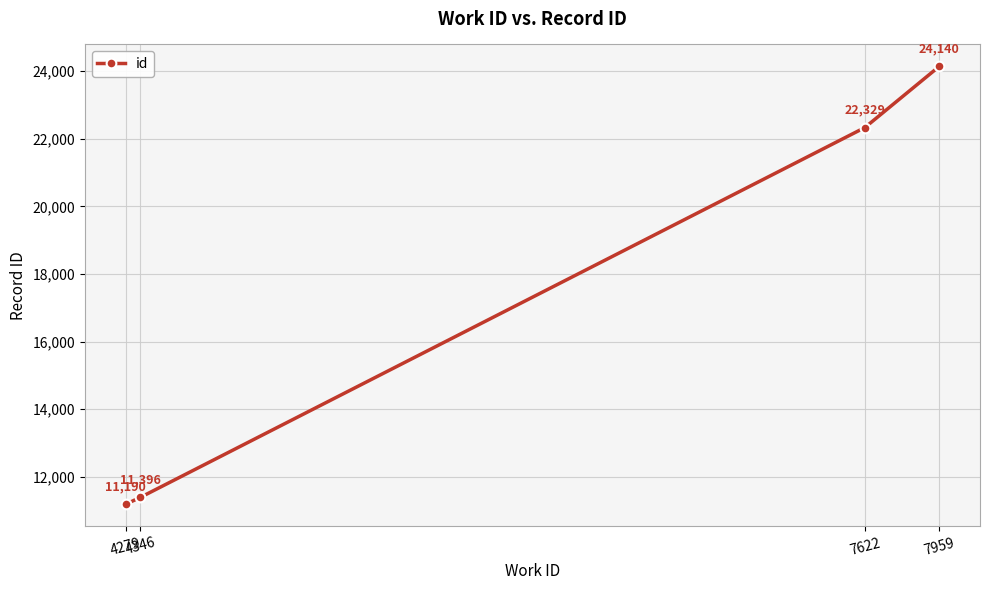

The chart shows a value of 11190 at 4279. True or false?

True